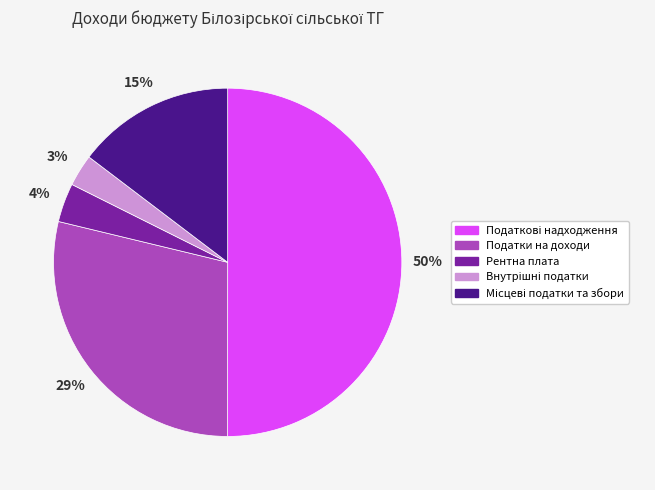

What percentage is the Рентна плата slice, to the nearest percent?

4%